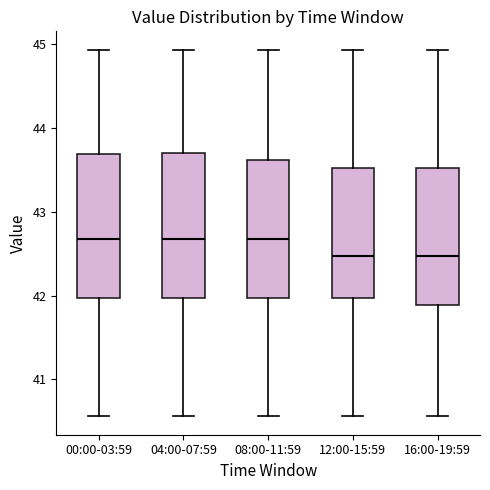

Reading left to right, transcribe this box plot: for each box, give where its median line is, the range the box spans, and where its two whiskers end, as read against the y-axis. The values are not printed on the chart, so give them approximately, as read against the axis.

00:00-03:59: median 42.7, box 42.0 to 43.7, whiskers 40.6 to 44.9
04:00-07:59: median 42.7, box 42.0 to 43.7, whiskers 40.6 to 44.9
08:00-11:59: median 42.7, box 42.0 to 43.6, whiskers 40.6 to 44.9
12:00-15:59: median 42.5, box 42.0 to 43.5, whiskers 40.6 to 44.9
16:00-19:59: median 42.5, box 41.9 to 43.5, whiskers 40.6 to 44.9